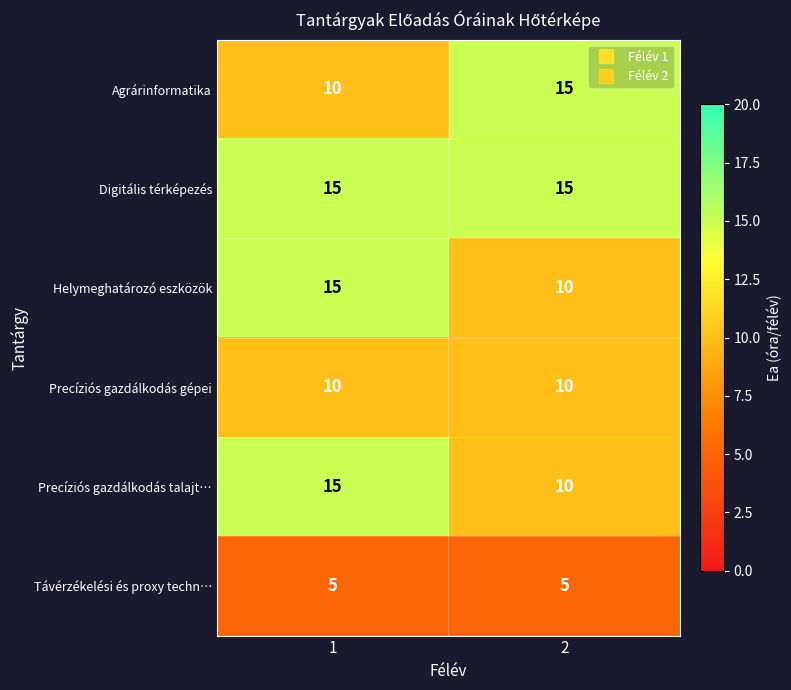

What is the approximate value of Agrárinformatika at 1?

10